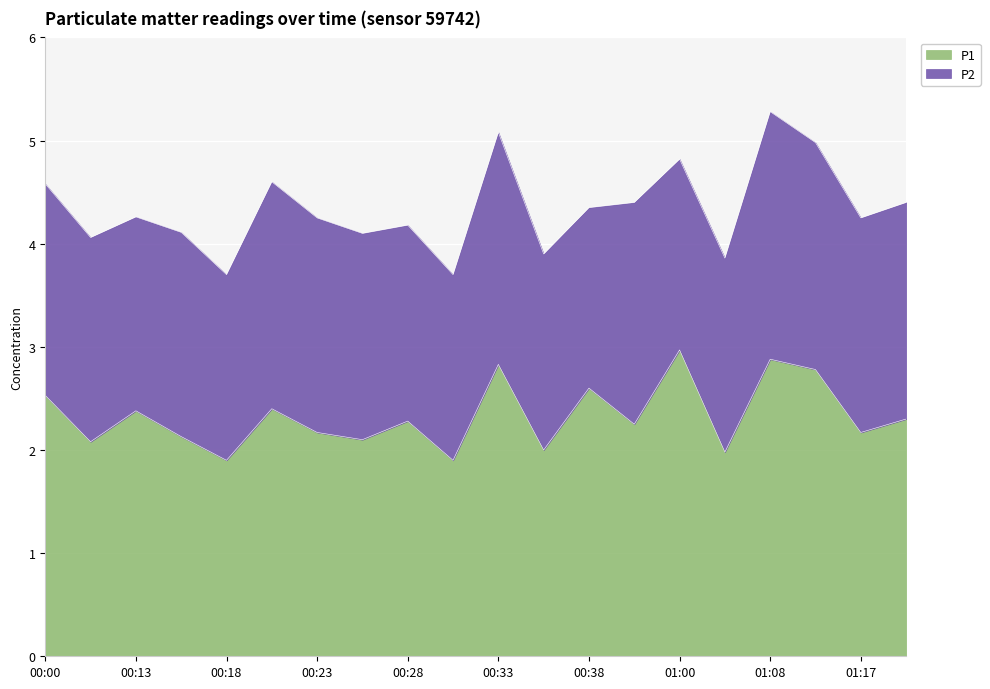

What is the maximum value shown in the chart?

3.0